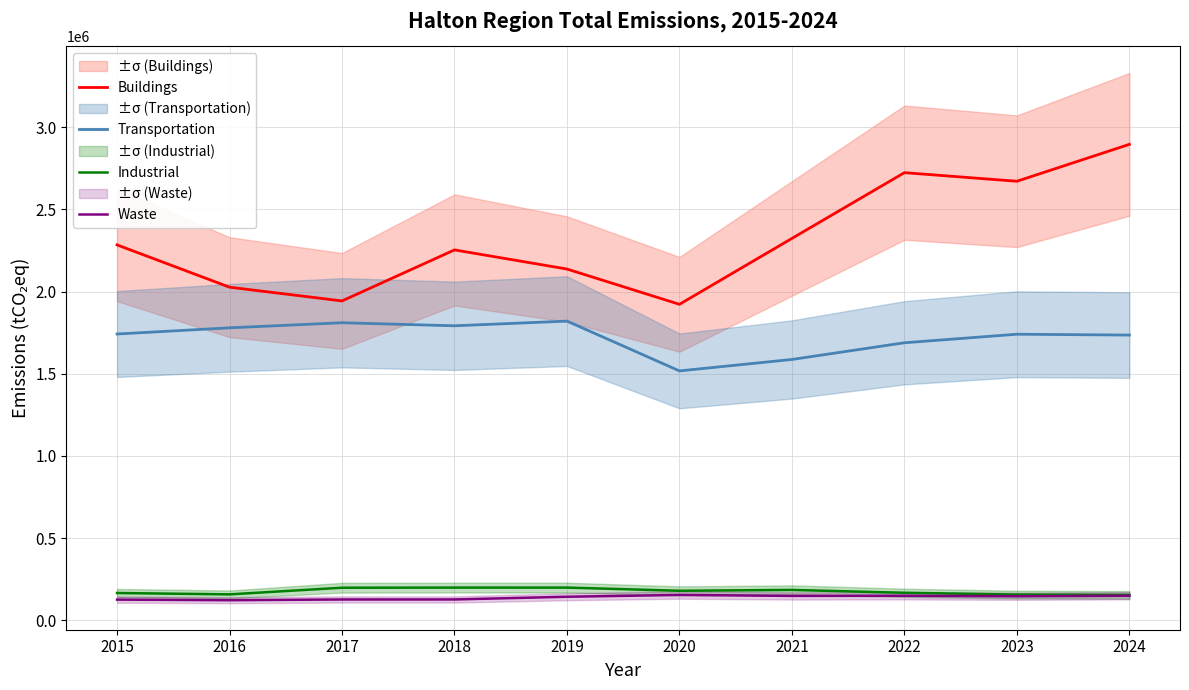

Reading left to right, transcribe all the data shown in this chart.

Buildings: 2284501	2027022	1943407	2253936	2137485	1922799	2323976	2724168	2671777	2896473
Transportation: 1742098	1779737	1810559	1792102	1820582	1517498	1587149	1688781	1740762	1735587
Industrial: 165662	157444	197818	198669	198623	179367	184449	167098	155987	154190
Waste: 125476	121895	126278	126418	142961	153920	148043	148836	146071	149245